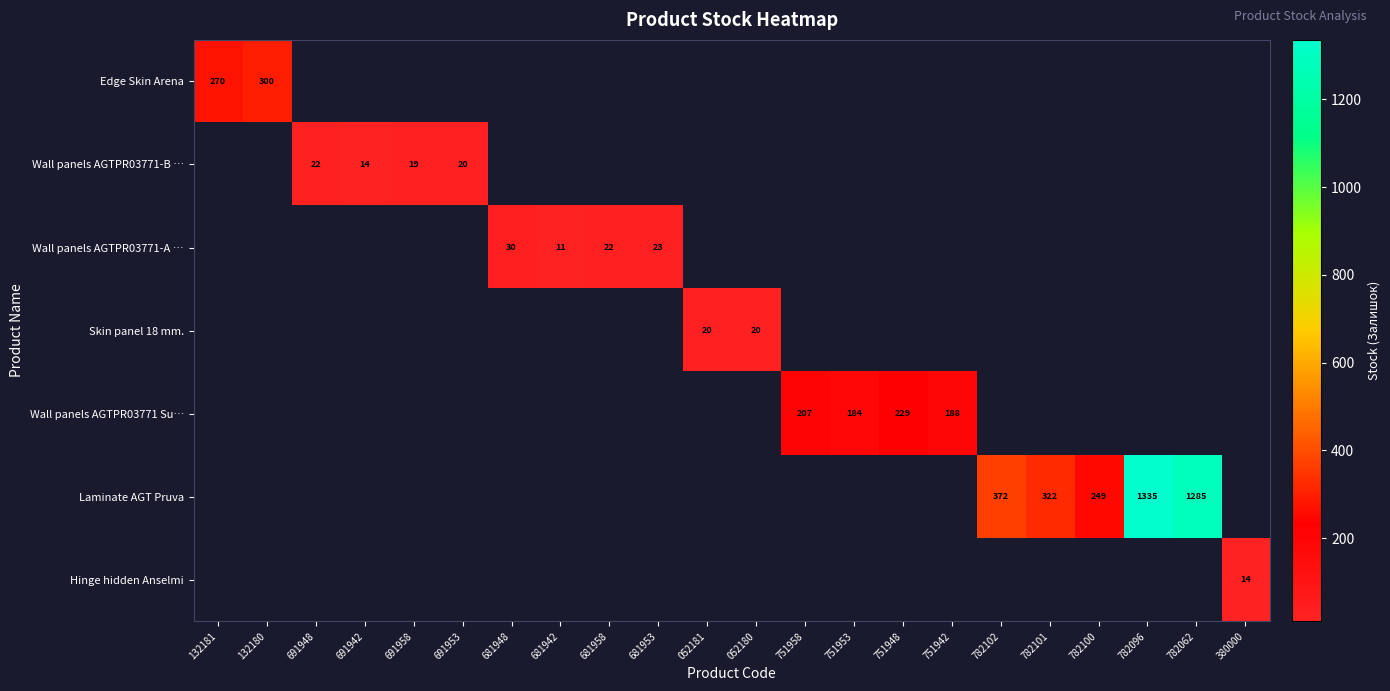

Which label corresponds to the smallest value in the chart?

681942